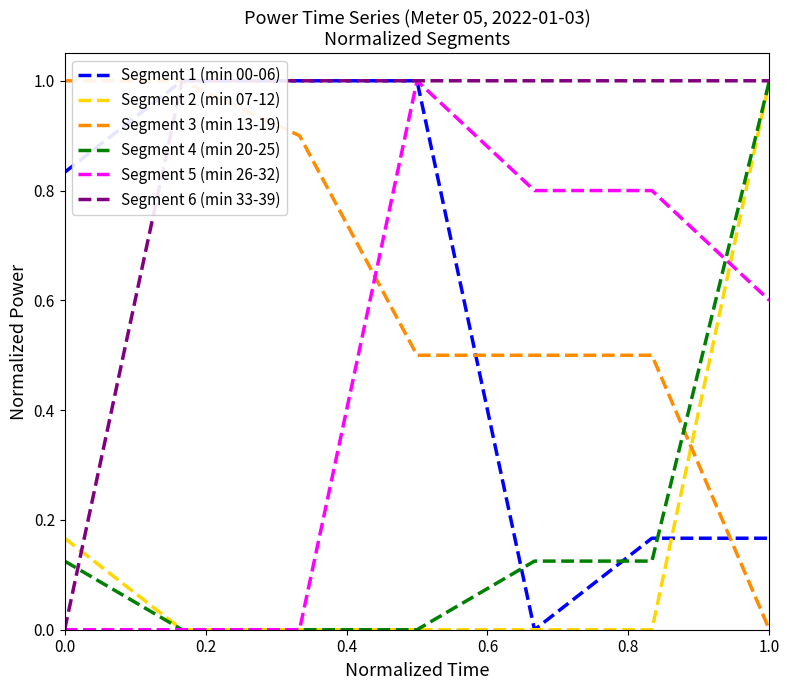

The Segment 5 (min 26-32) series shows 0.3 at 1.0. True or false?

False